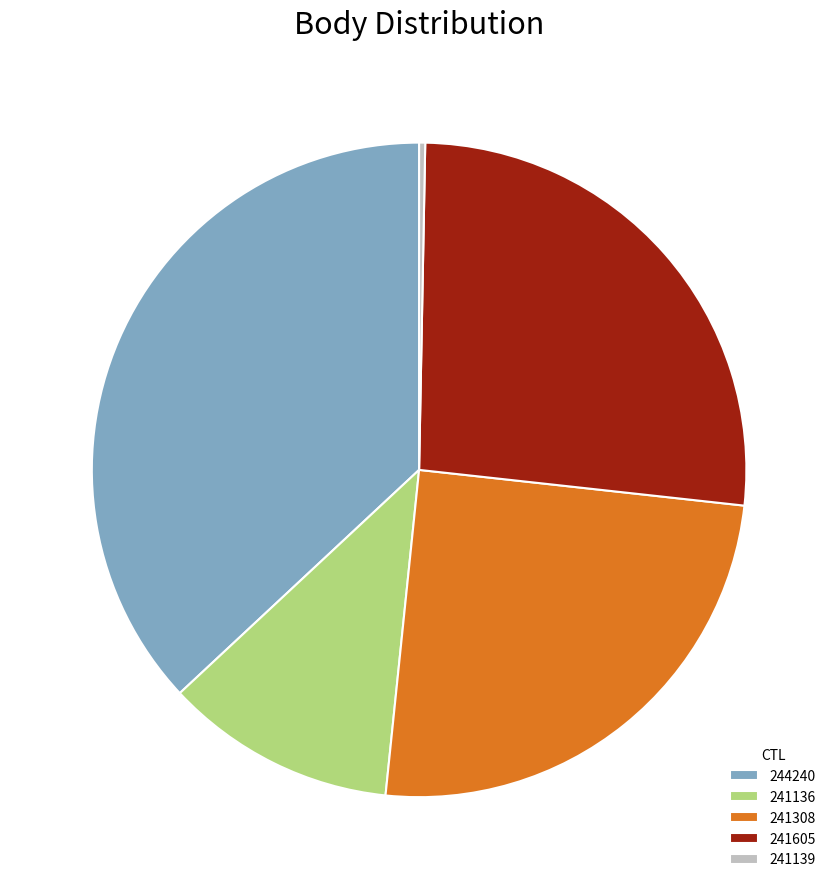

Is there a majority slice in this chart?

No